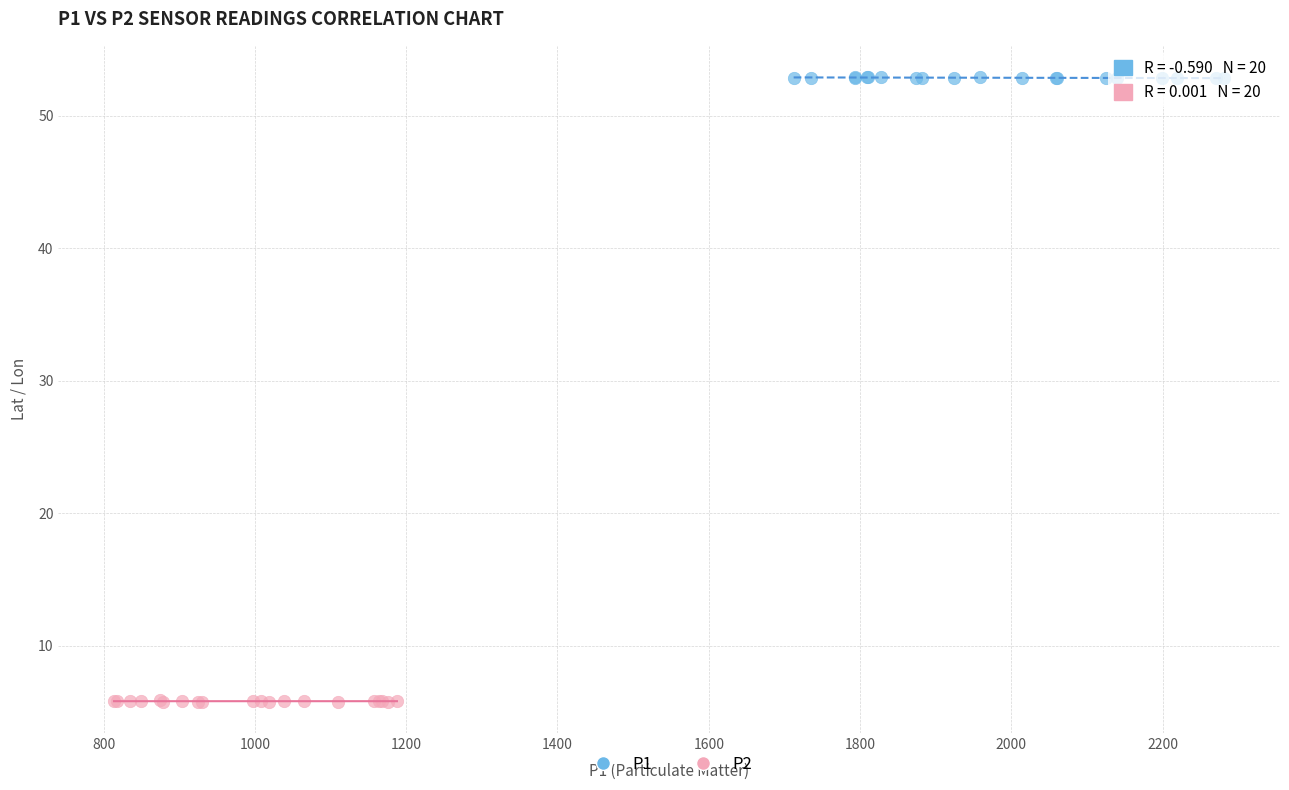

Which series reaches the maximum Y coordinate?

P1